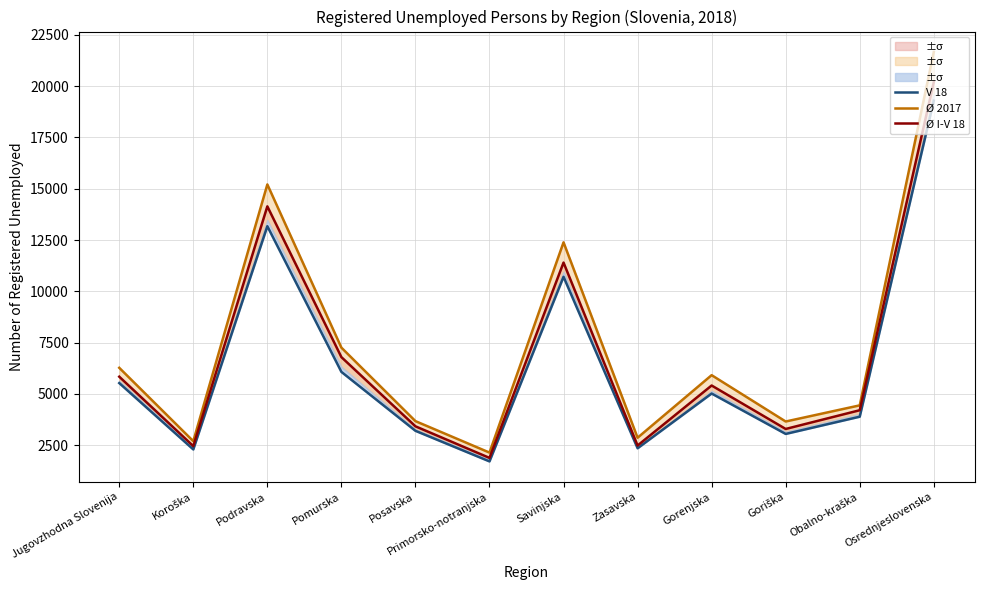

The V 18 series shows 3051.0 at Goriška. True or false?

True